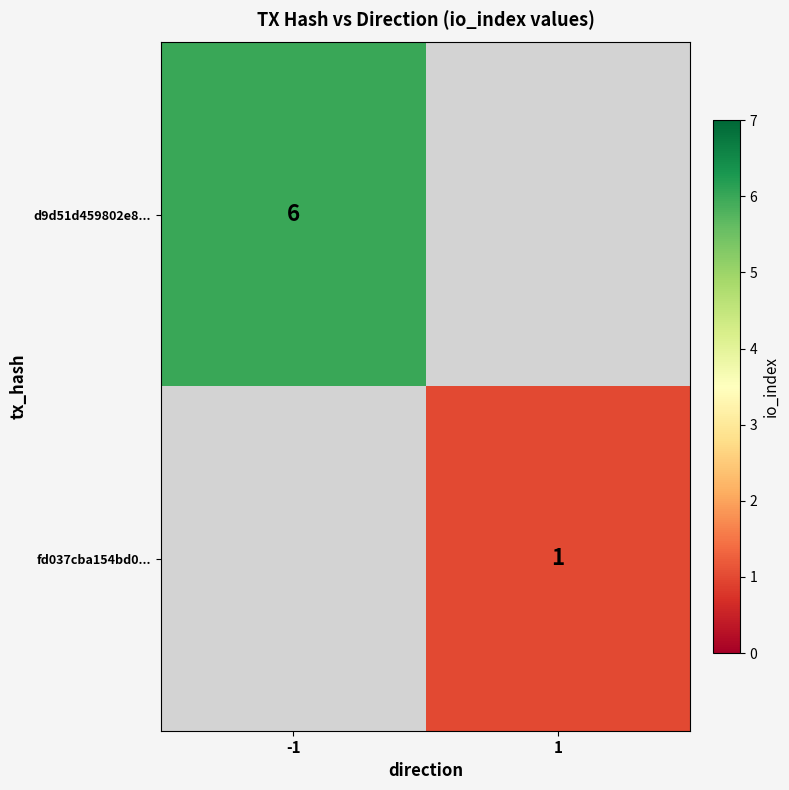

The fd037cba154bd0... series shows 1 at 1. True or false?

True